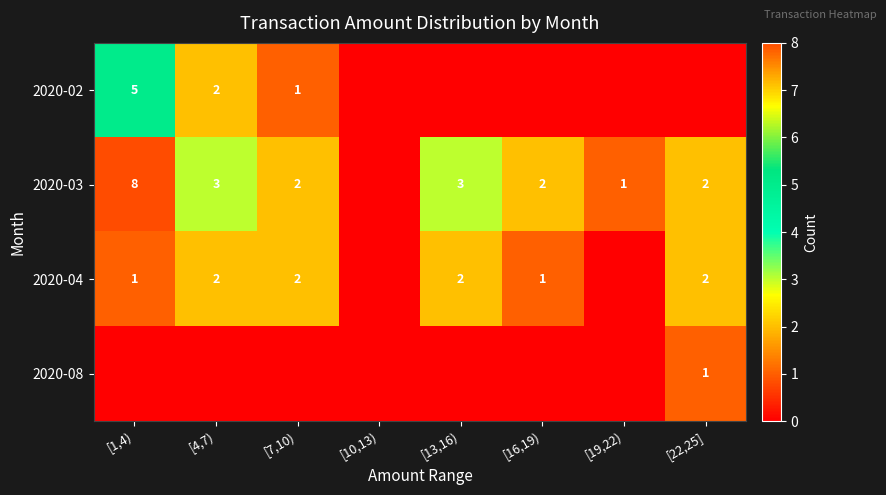

Is the value of 2020-02 at [1,4) greater than the value of 2020-03 at [16,19)?

Yes